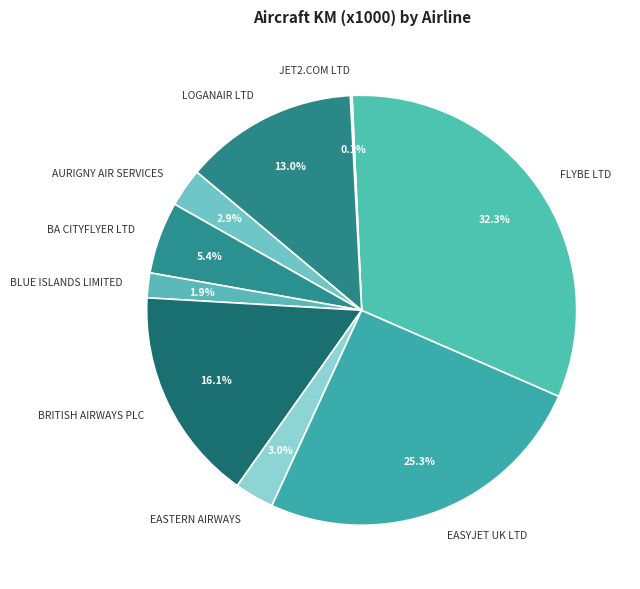

What is the largest slice in the pie chart?

FLYBE LTD